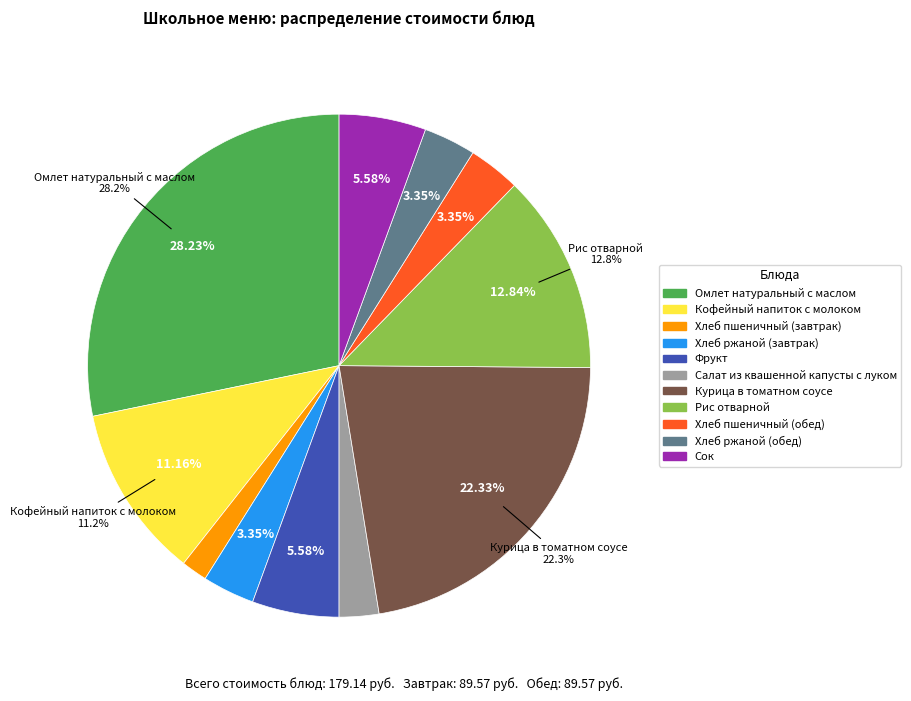

Which slice is the smallest?

Хлеб пшеничный (завтрак)